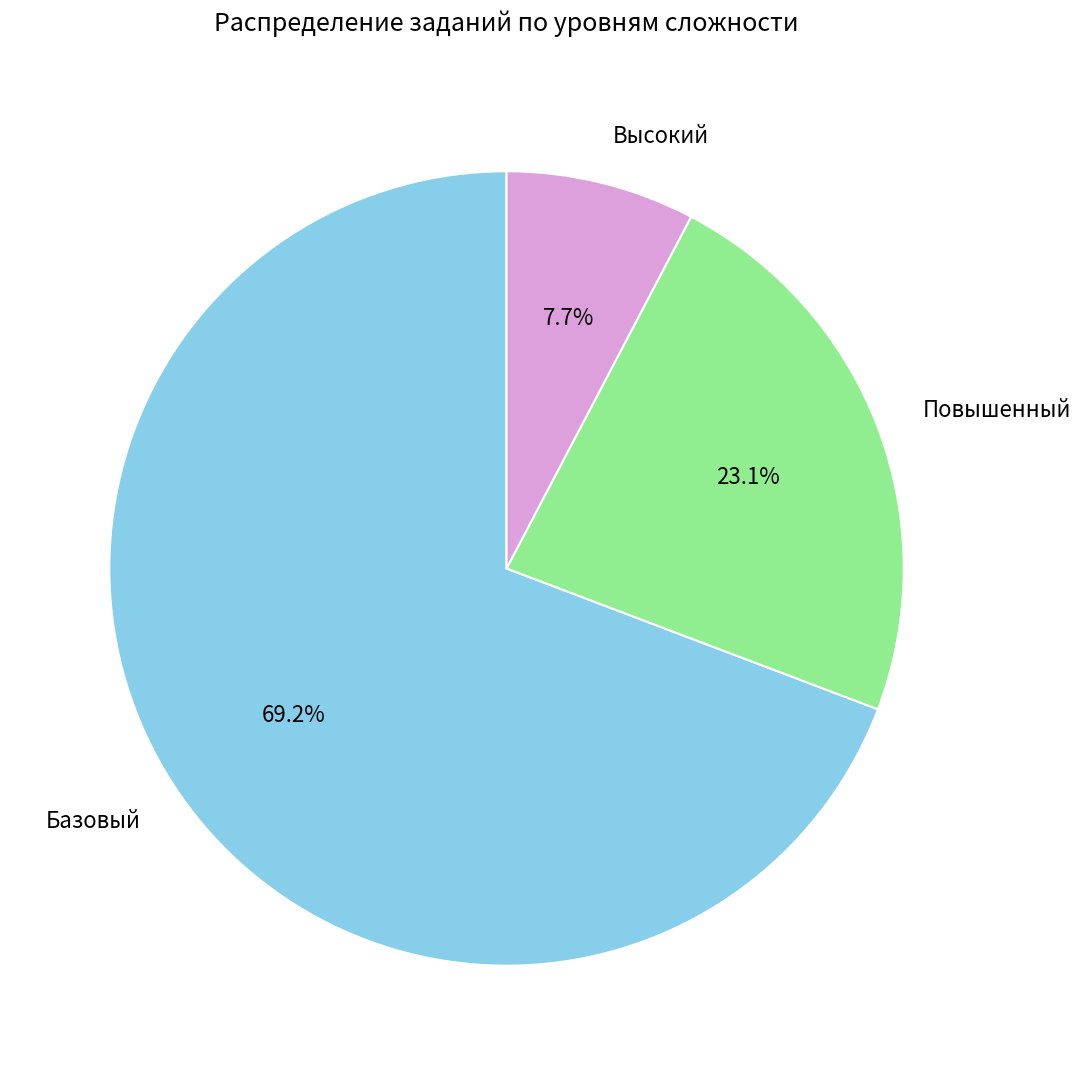

Does any single category account for the majority?

Yes